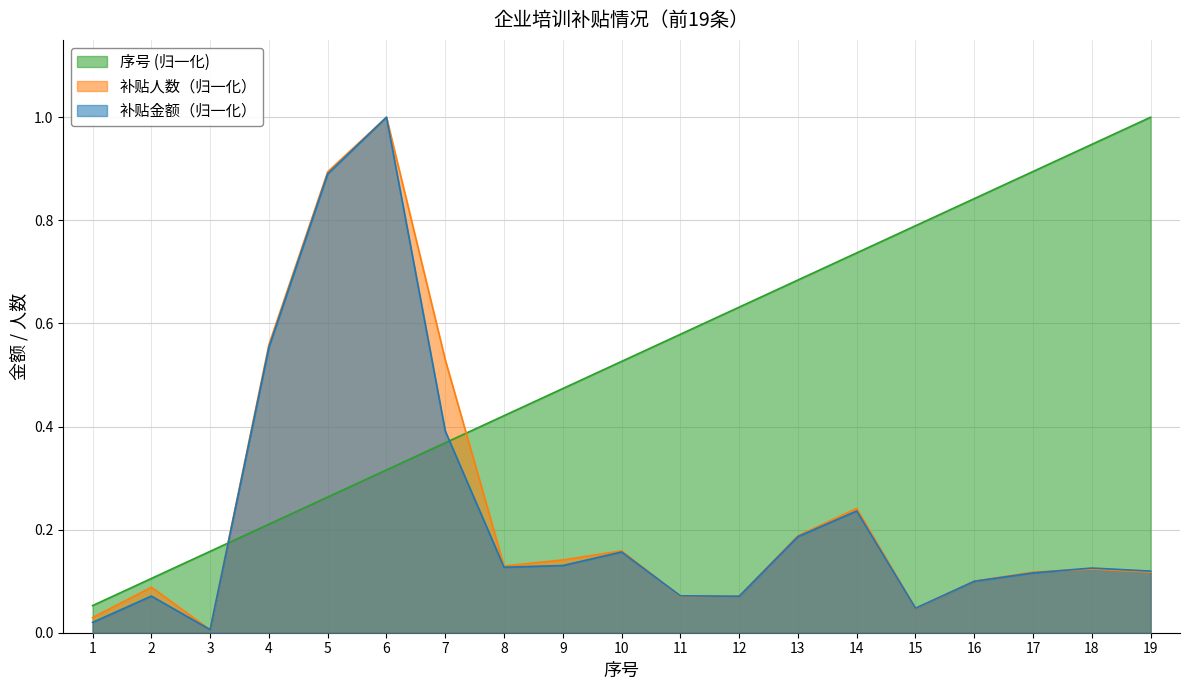

What is the difference between the highest and lowest values at 8?

0.3